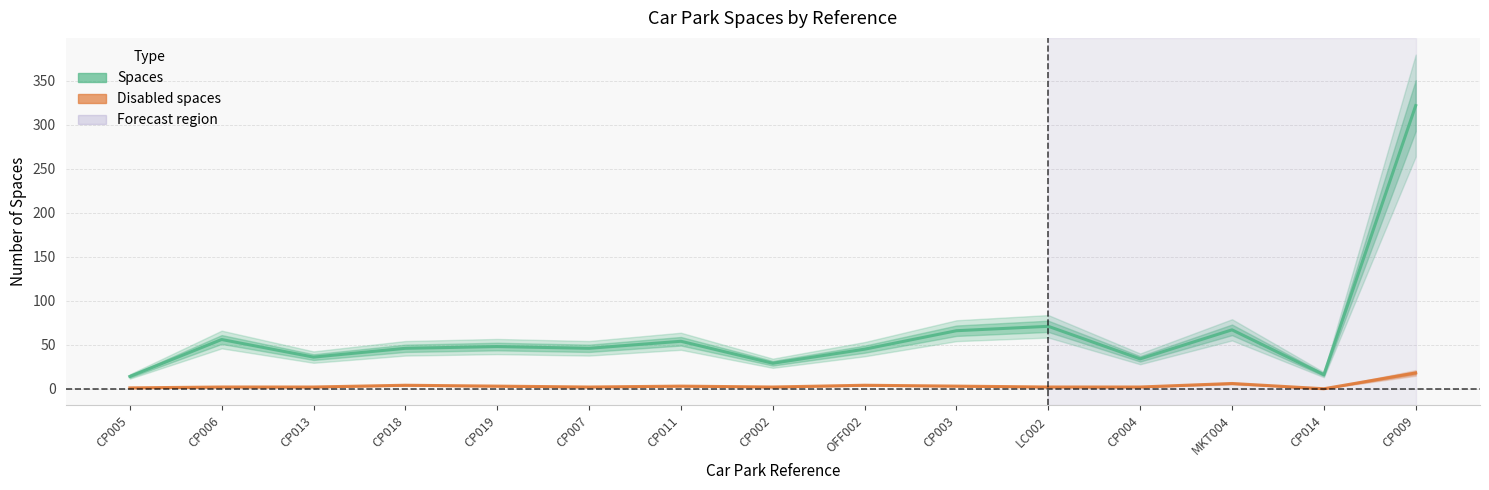

How many data points in Spaces are less than 46?

6